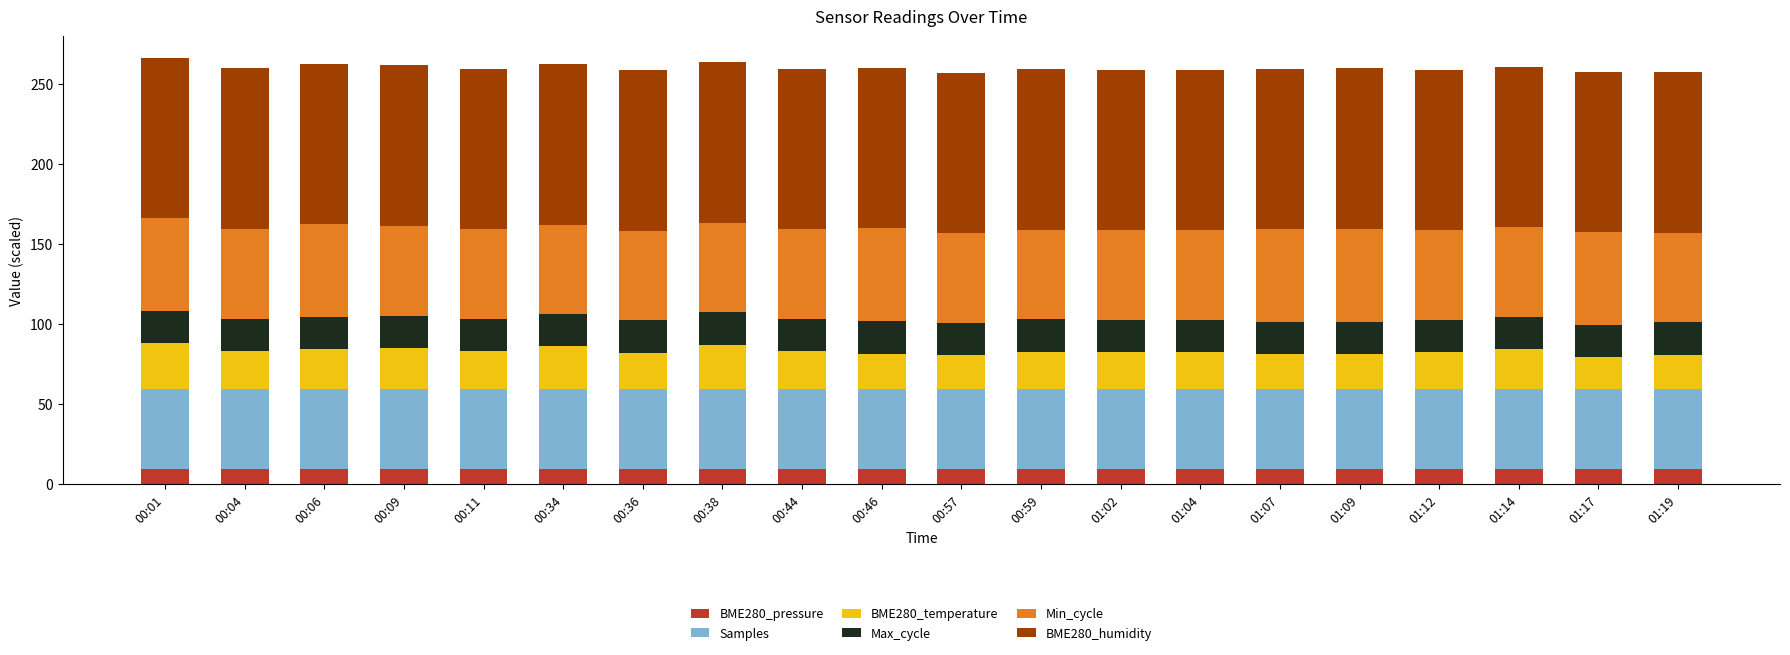

What is the minimum value for BME280_pressure?

9.9